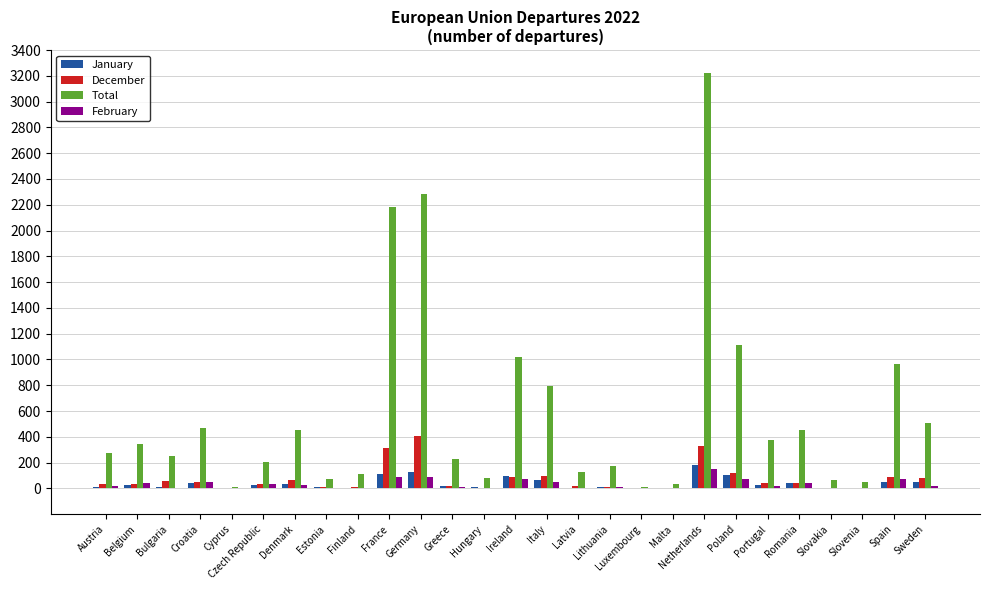

What is the sum of all January values?

1057